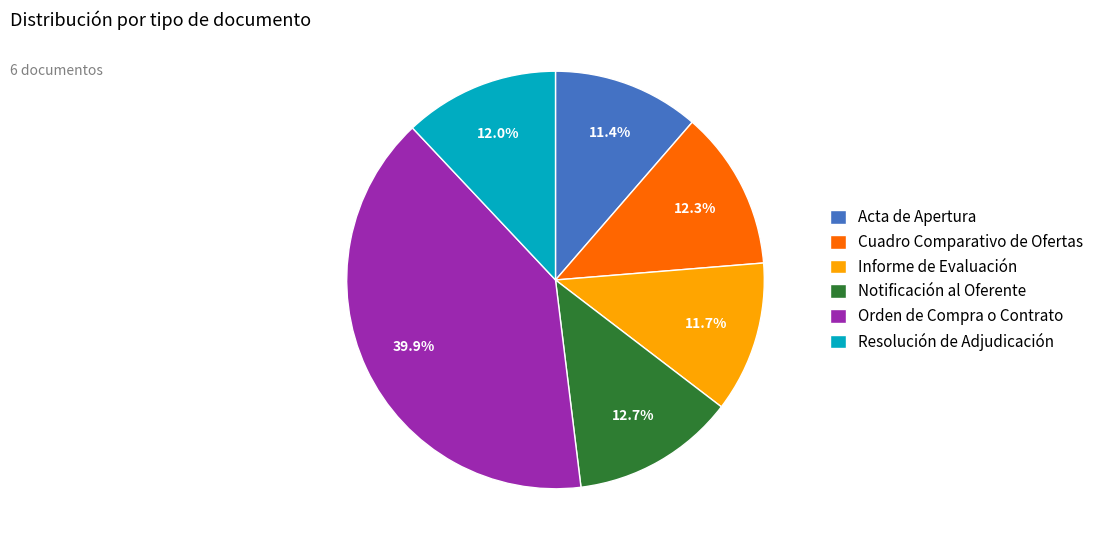

Which slice is the largest?

Orden de Compra o Contrato